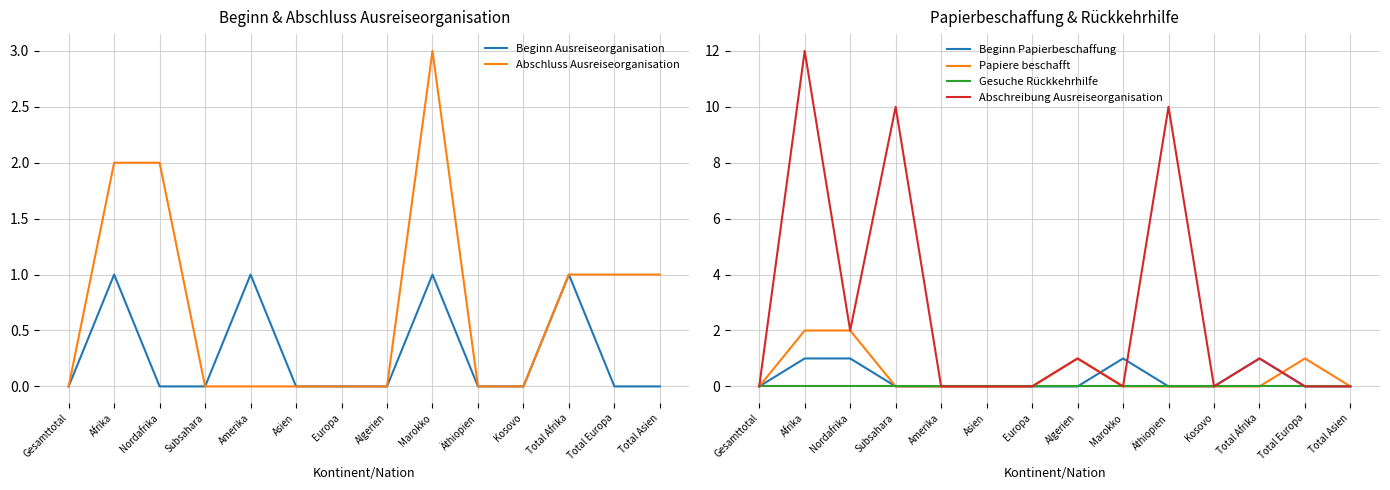

True or false: Papiere beschafft has more than 1 interior local peaks.

True